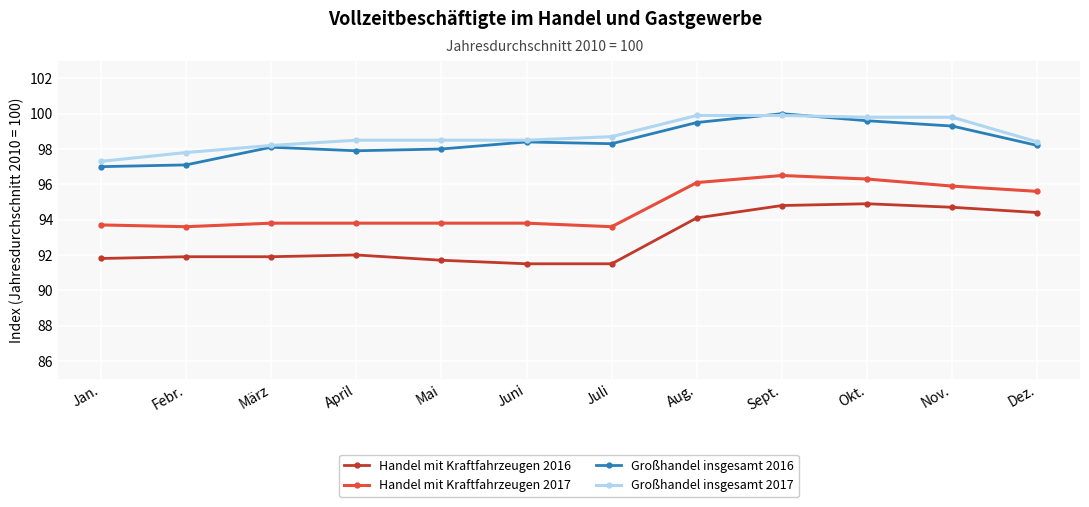

How many distinct data groups are displayed?

4